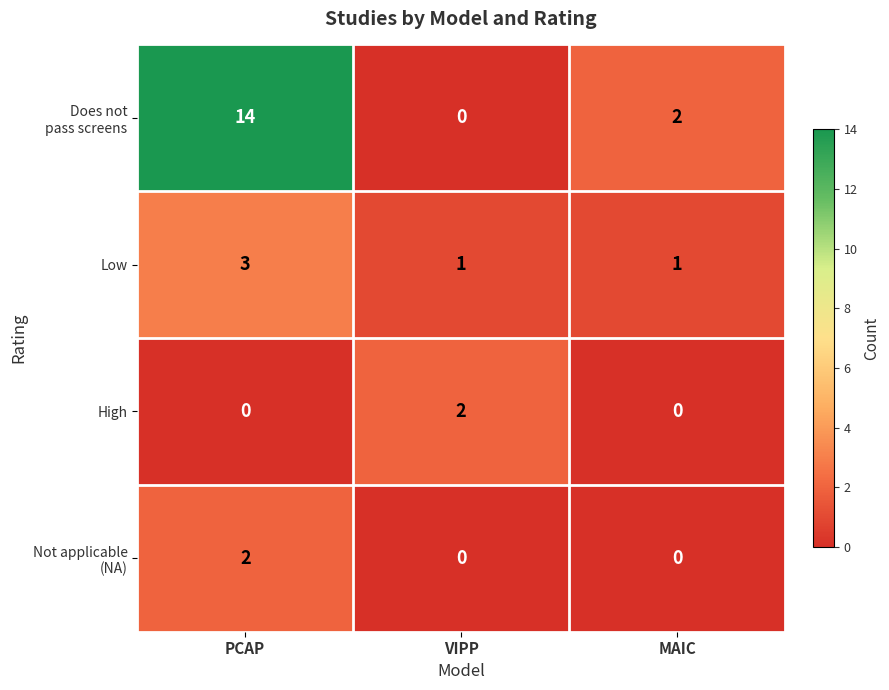

Is the value of High at MAIC greater than the value of Low at PCAP?

No